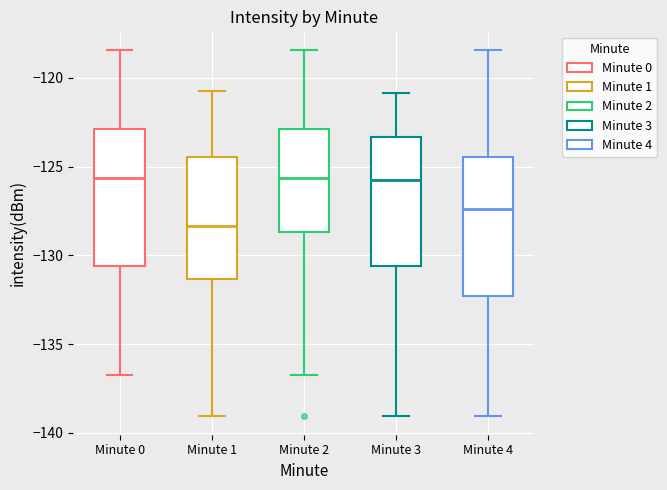

Reading left to right, transcribe this box plot: for each box, give where its median line is, the range the box spans, and where its two whiskers end, as read against the y-axis. The values are not printed on the chart, so give them approximately, as read against the axis.

Minute 0: median -125.5, box -130.5 to -123.0, whiskers -137.0 to -118.5
Minute 1: median -128.5, box -131.5 to -124.5, whiskers -139.0 to -120.5
Minute 2: median -125.5, box -128.5 to -123.0, whiskers -137.0 to -118.5
Minute 3: median -126.0, box -130.5 to -123.5, whiskers -139.0 to -121.0
Minute 4: median -127.5, box -132.5 to -124.5, whiskers -139.0 to -118.5